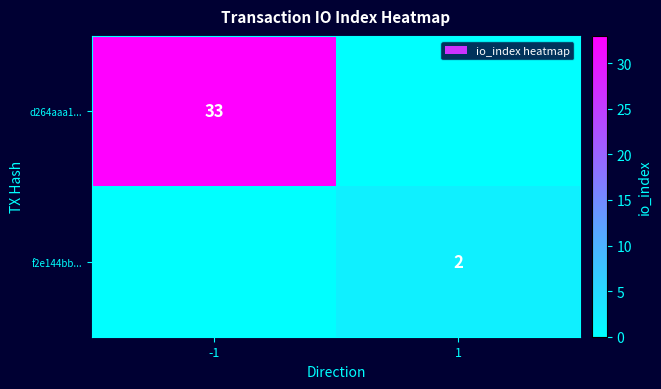

At how many categories does at least one series exceed 17?

1